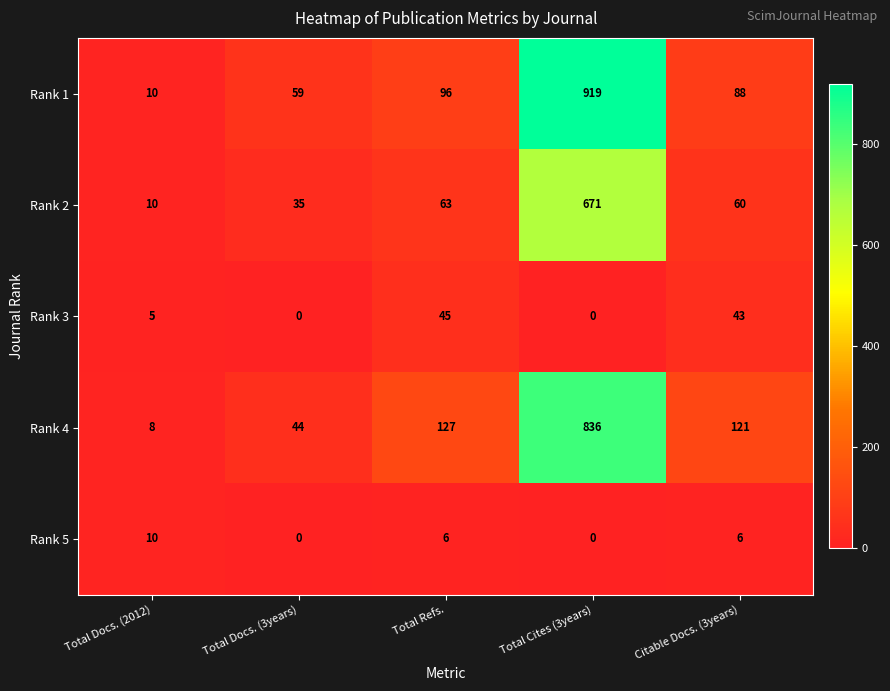

Reading right to left, list all the values displayed in this chart.

Rank 1: Citable Docs. (3years)=88	Total Cites (3years)=919	Total Refs.=96	Total Docs. (3years)=59	Total Docs. (2012)=10
Rank 2: Citable Docs. (3years)=60	Total Cites (3years)=671	Total Refs.=63	Total Docs. (3years)=35	Total Docs. (2012)=10
Rank 3: Citable Docs. (3years)=43	Total Cites (3years)=0	Total Refs.=45	Total Docs. (3years)=0	Total Docs. (2012)=5
Rank 4: Citable Docs. (3years)=121	Total Cites (3years)=836	Total Refs.=127	Total Docs. (3years)=44	Total Docs. (2012)=8
Rank 5: Citable Docs. (3years)=6	Total Cites (3years)=0	Total Refs.=6	Total Docs. (3years)=0	Total Docs. (2012)=10